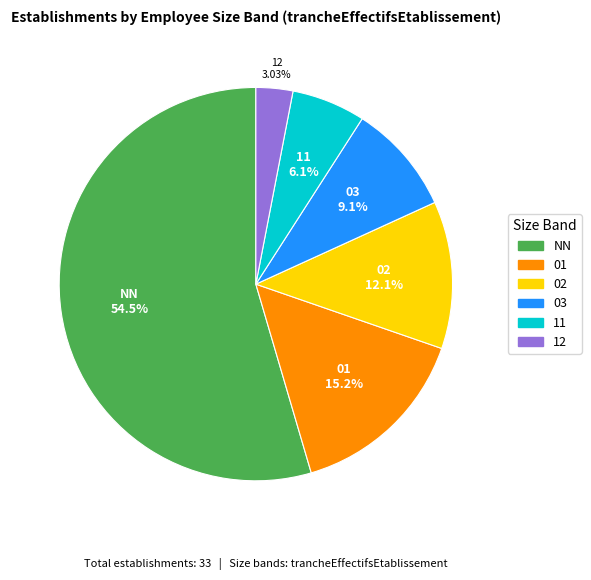

The 03 slice represents 1% of the pie. True or false?

False